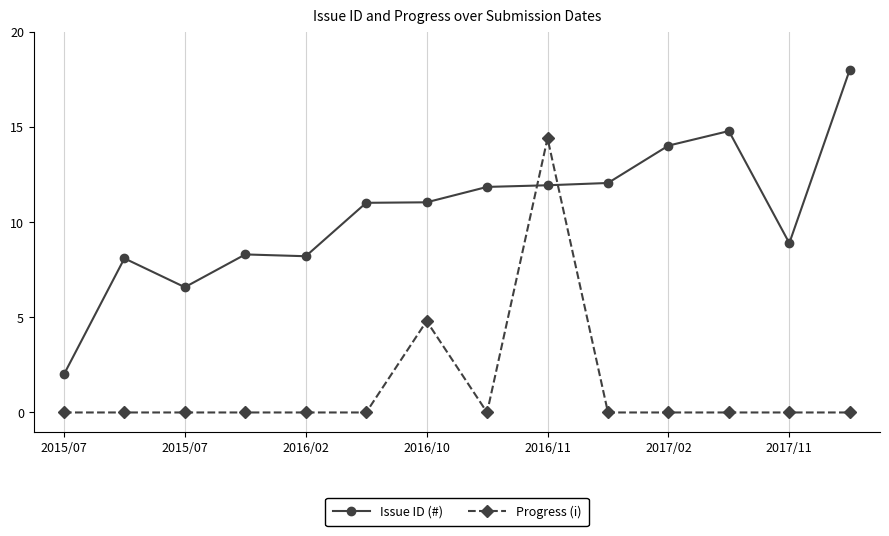

Which series has the largest total across all categories?

Issue ID (#)